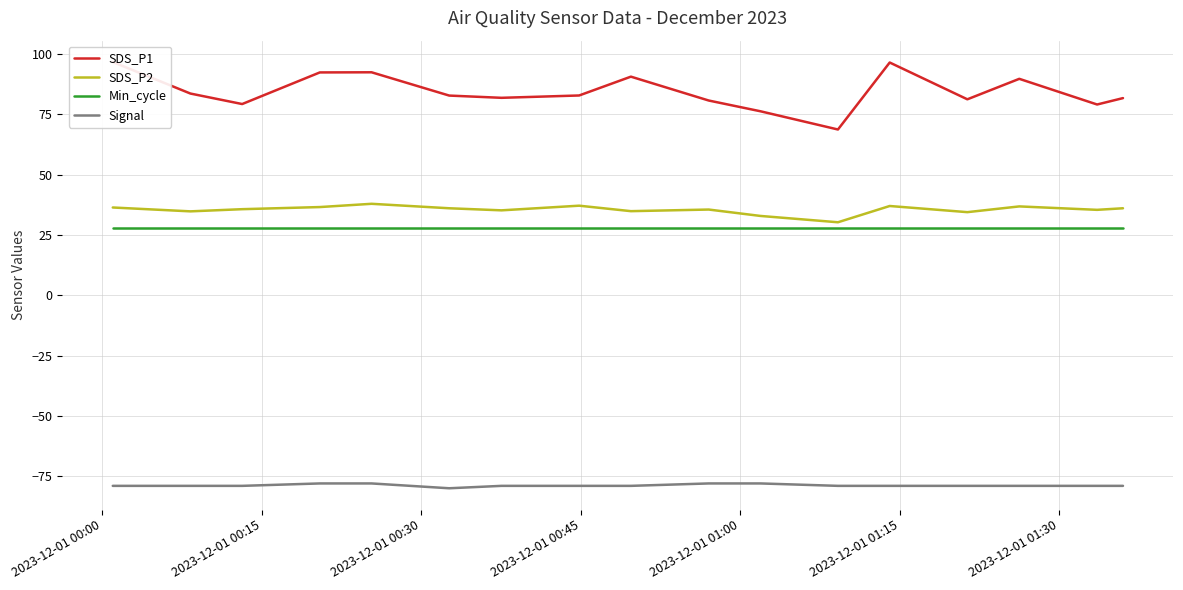

What is the minimum value for Min_cycle?

28.0